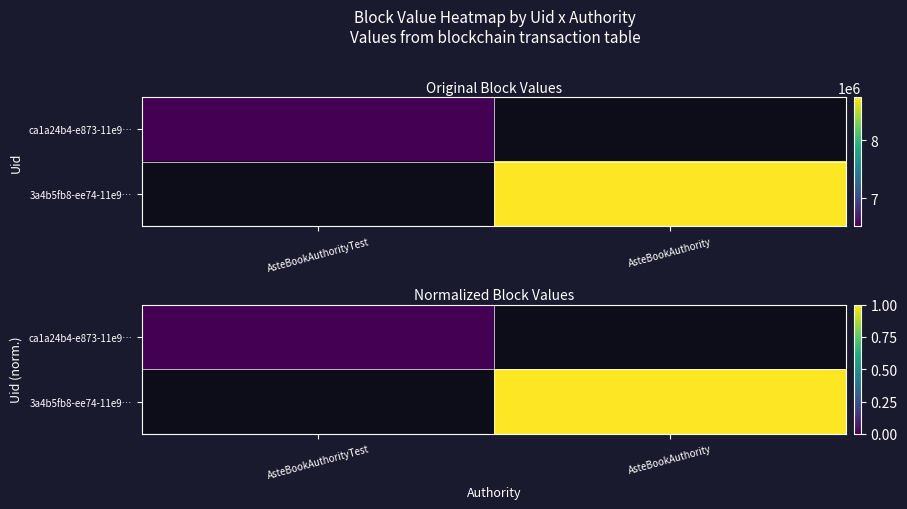

List the series in order of their peak value, lowest first.

ca1a24b4-e873-11e9…, 3a4b5fb8-ee74-11e9…